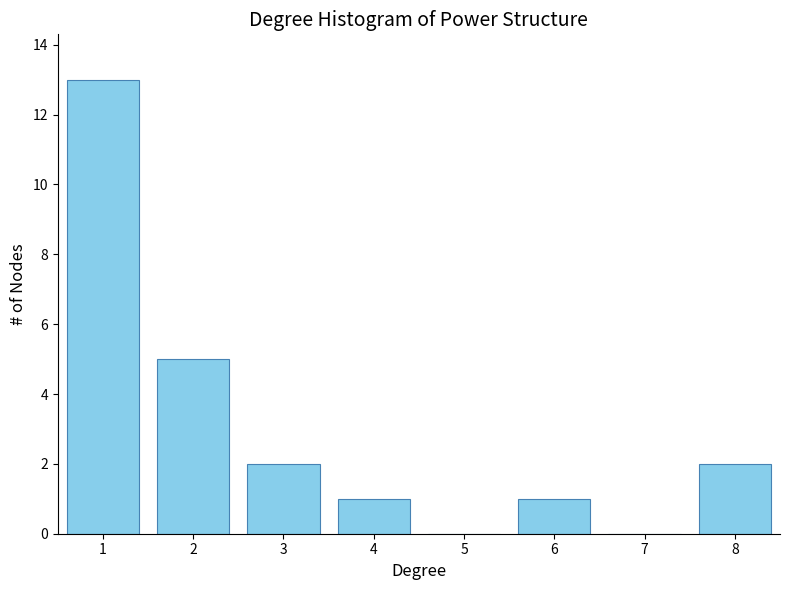

Reading left to right, extract all data points from this chart.

1=13	2=5	3=2	4=1	5=0	6=1	7=0	8=2